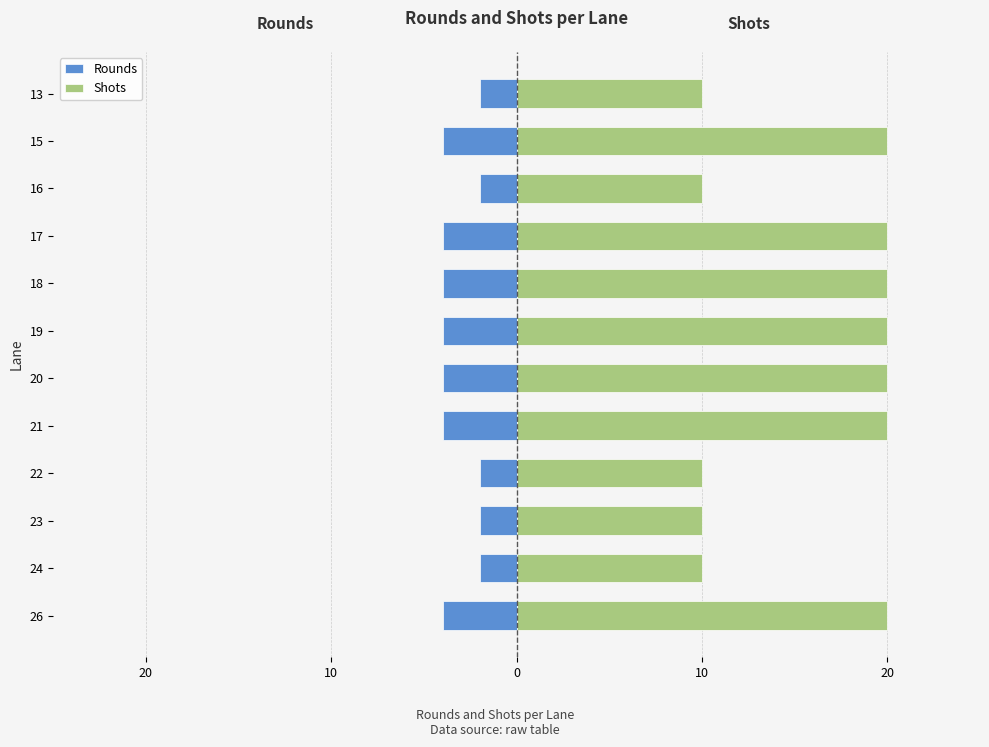

True or false: Shots has a value of 5 at 16.

False